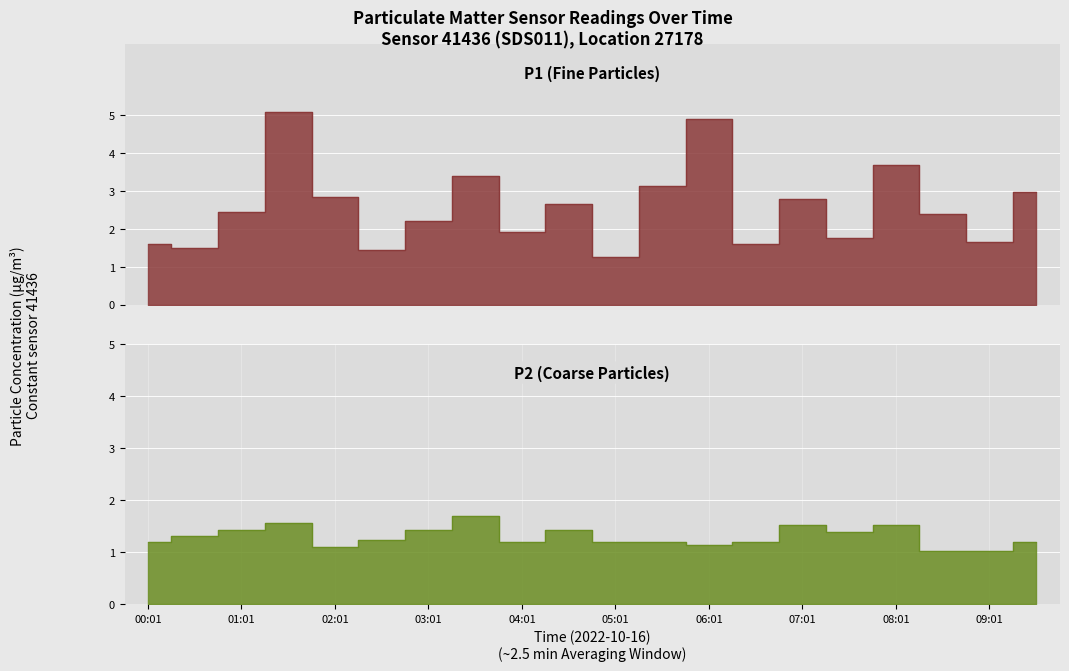

What is the highest value of the P1 series?

5.1